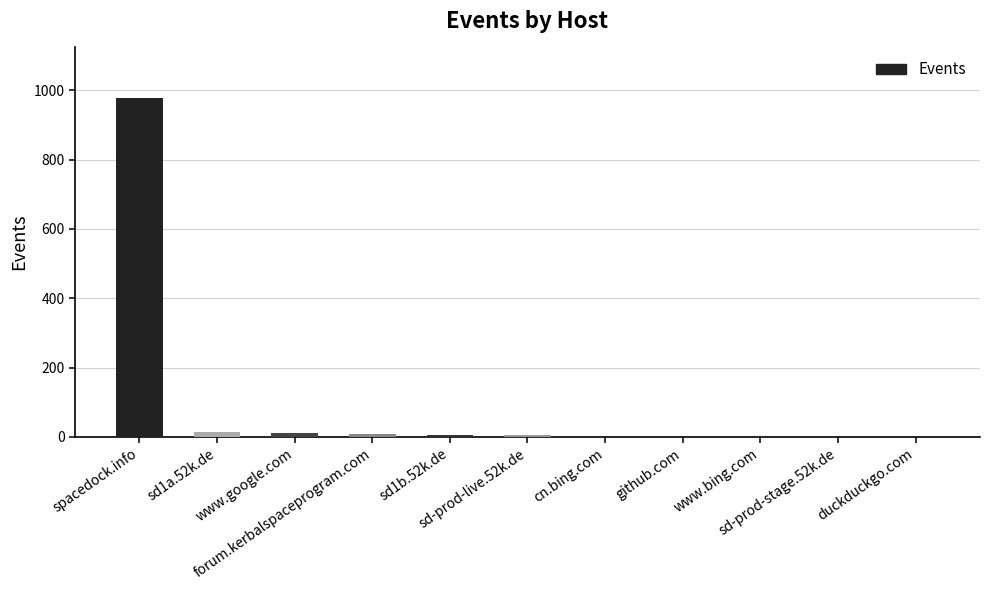

What is the difference between the values at forum.kerbalspaceprogram.com and sd-prod-live.52k.de?

4